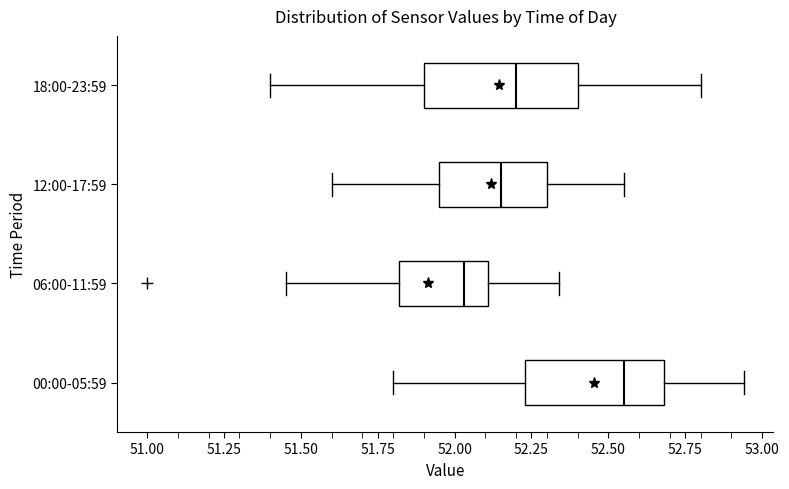

Reading bottom to top, transcribe this box plot: for each box, give where its median line is, the range the box spans, and where its two whiskers end, as read against the x-axis. The values are not printed on the chart, so give them approximately, as read against the axis.

00:00-05:59: median 52.55, box 52.25 to 52.70, whiskers 51.80 to 52.95
06:00-11:59: median 52.05, box 51.80 to 52.10, whiskers 51.45 to 52.35
12:00-17:59: median 52.15, box 51.95 to 52.30, whiskers 51.60 to 52.55
18:00-23:59: median 52.20, box 51.90 to 52.40, whiskers 51.40 to 52.80